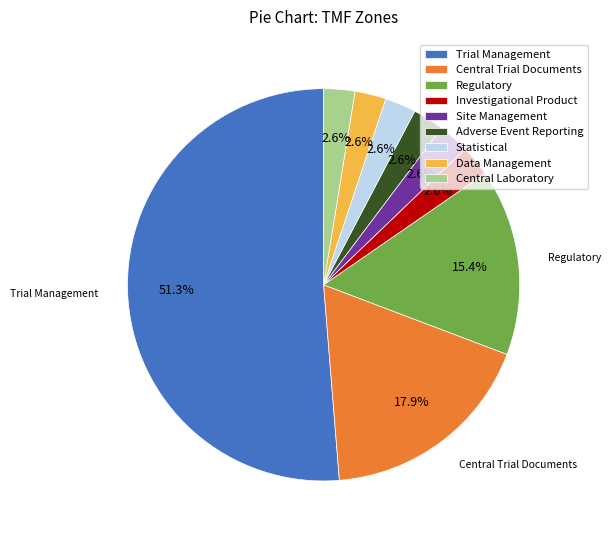

What percentage is the Regulatory slice, to the nearest percent?

15%